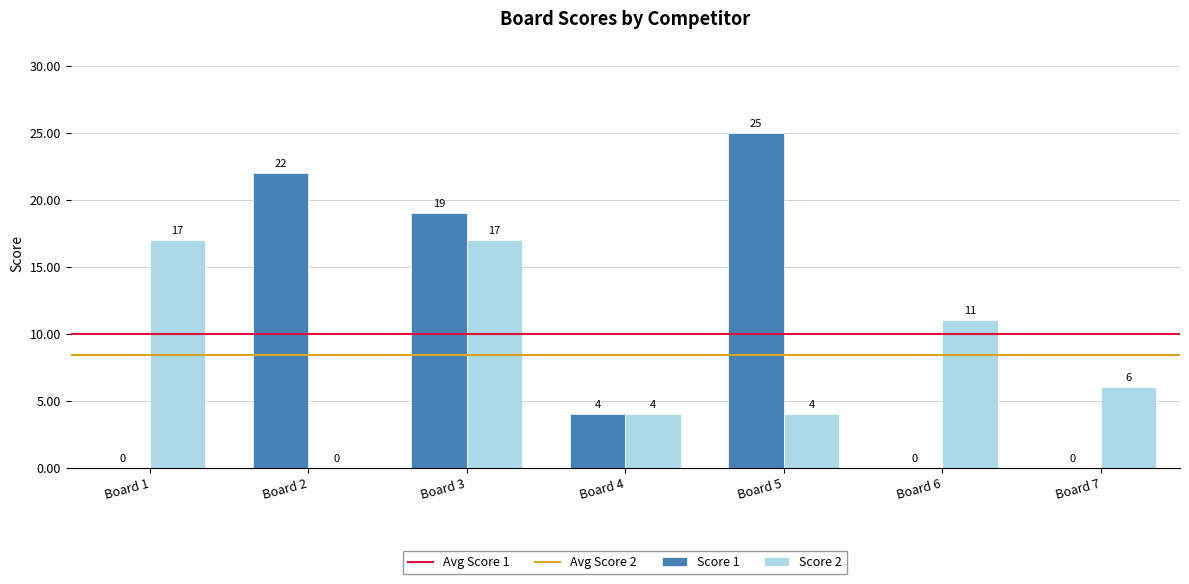

At which label does Score 1 reach its peak?

Board 5